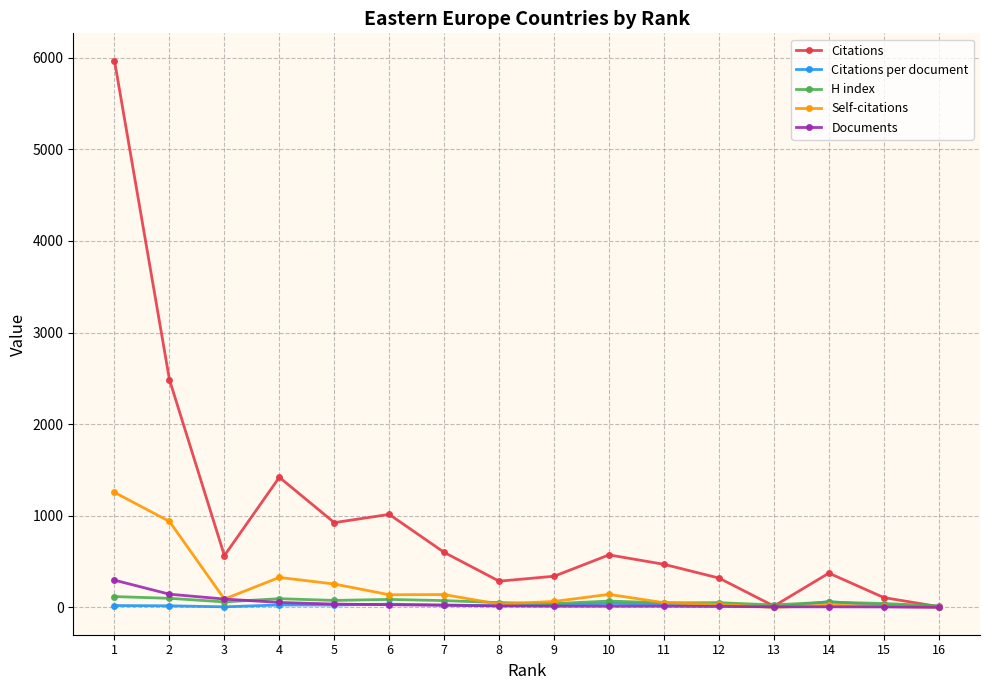

True or false: Documents has a value of 91.0 at 3.

True